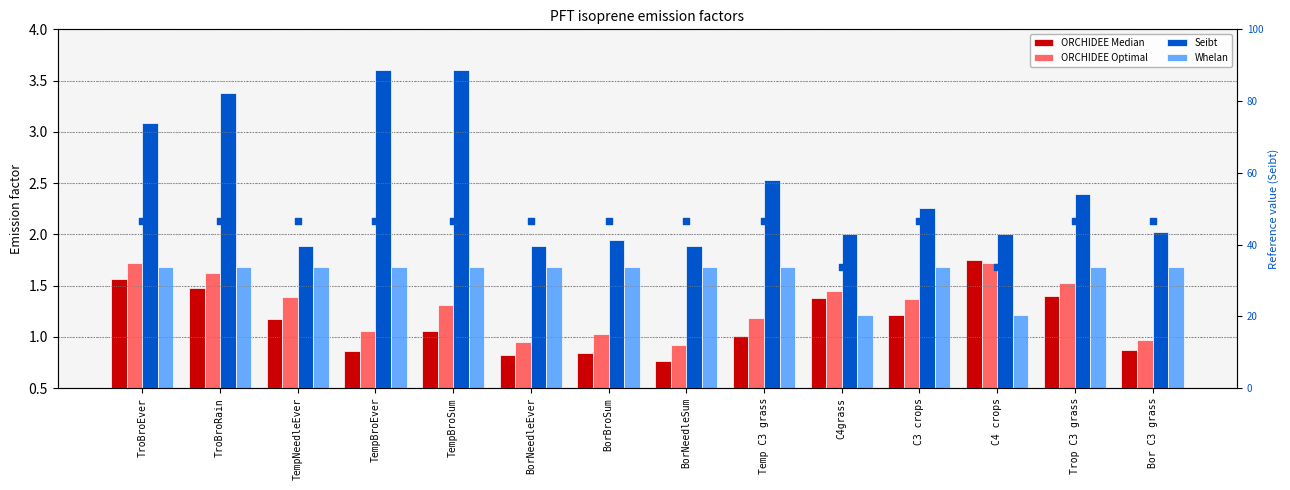

Is the value of Seibt at C4 crops greater than the value of Whelan (pct of max Seibt) at BorBroSum?

No